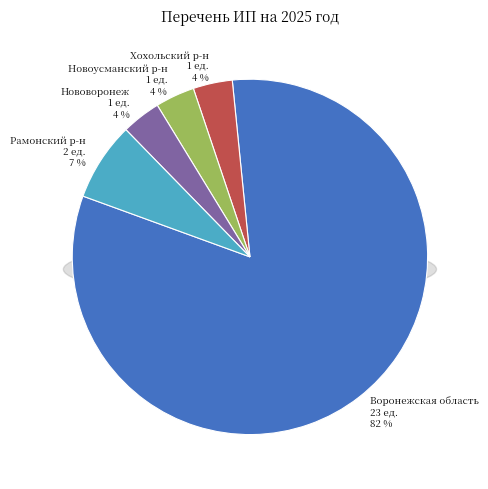

What is the change in value from Новоусманский р-н to Рамонский р-н?

+1